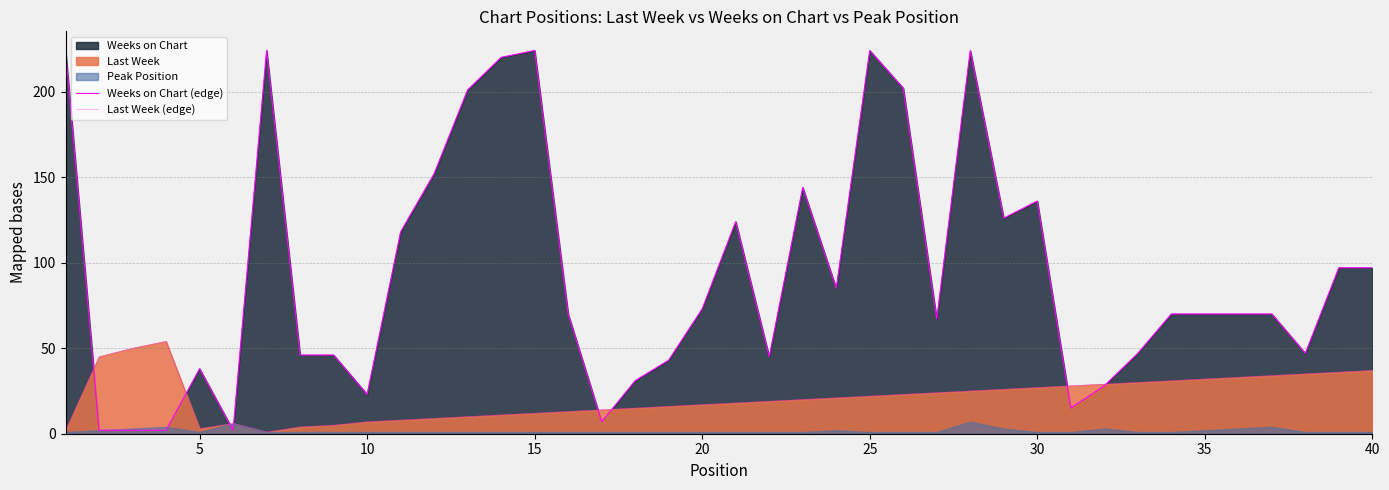

How many categories are shown in the chart?

40